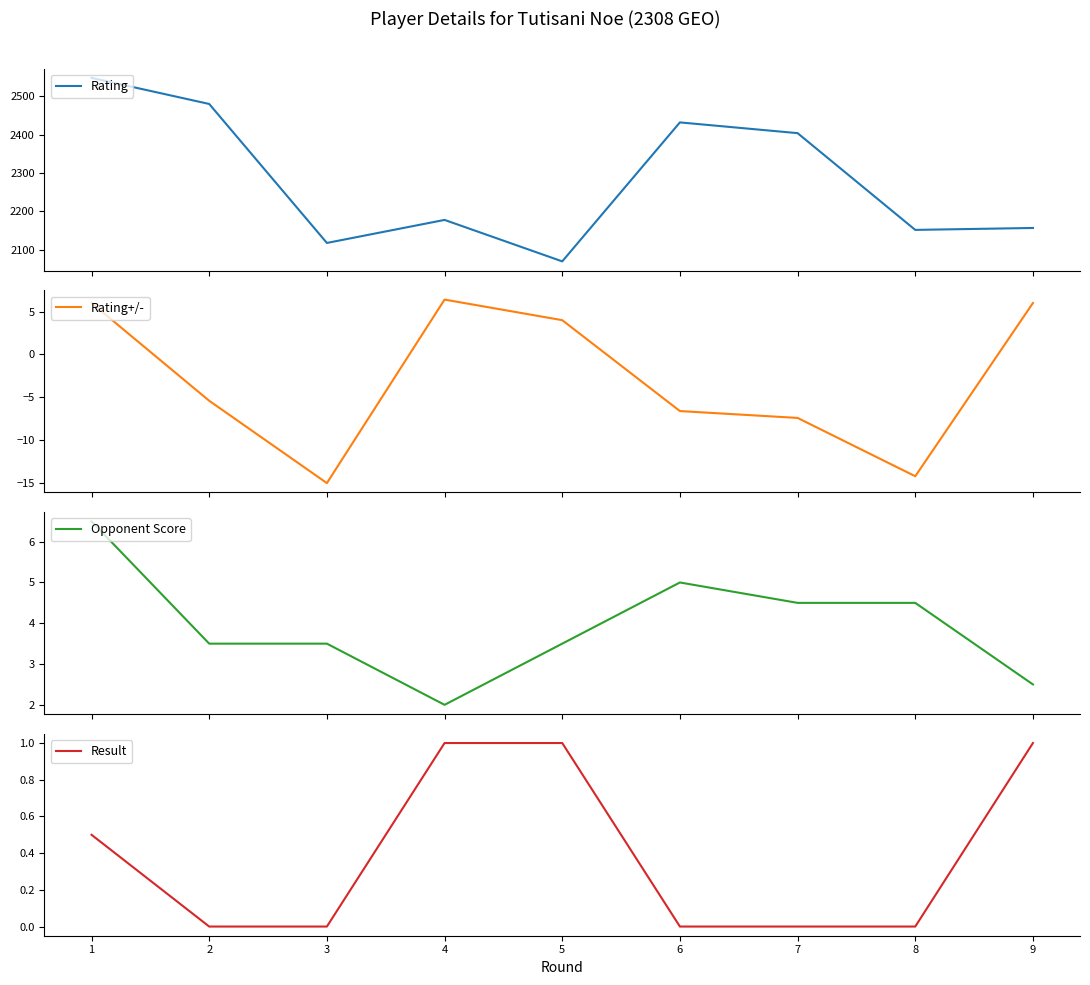

Which category has the lowest value across all series?

3